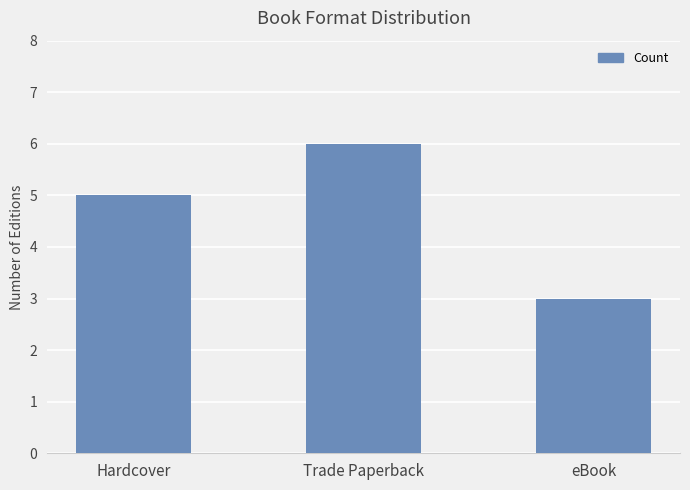

Which category has the highest value across all series?

Trade Paperback